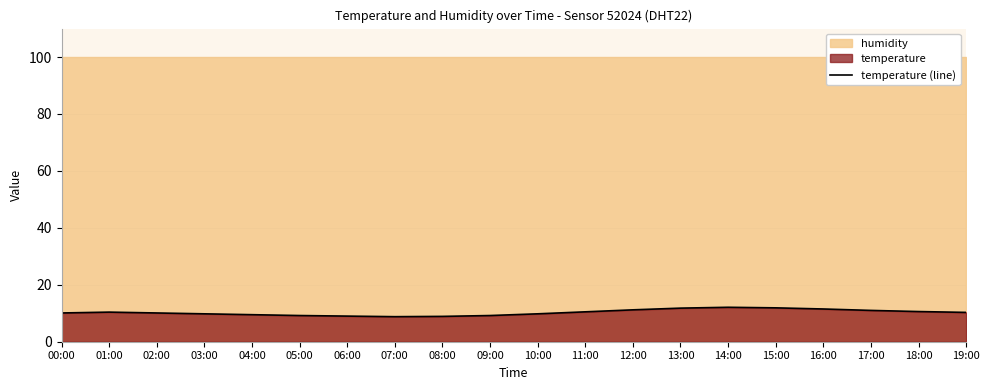

Where does the data first go above 10?

00:00